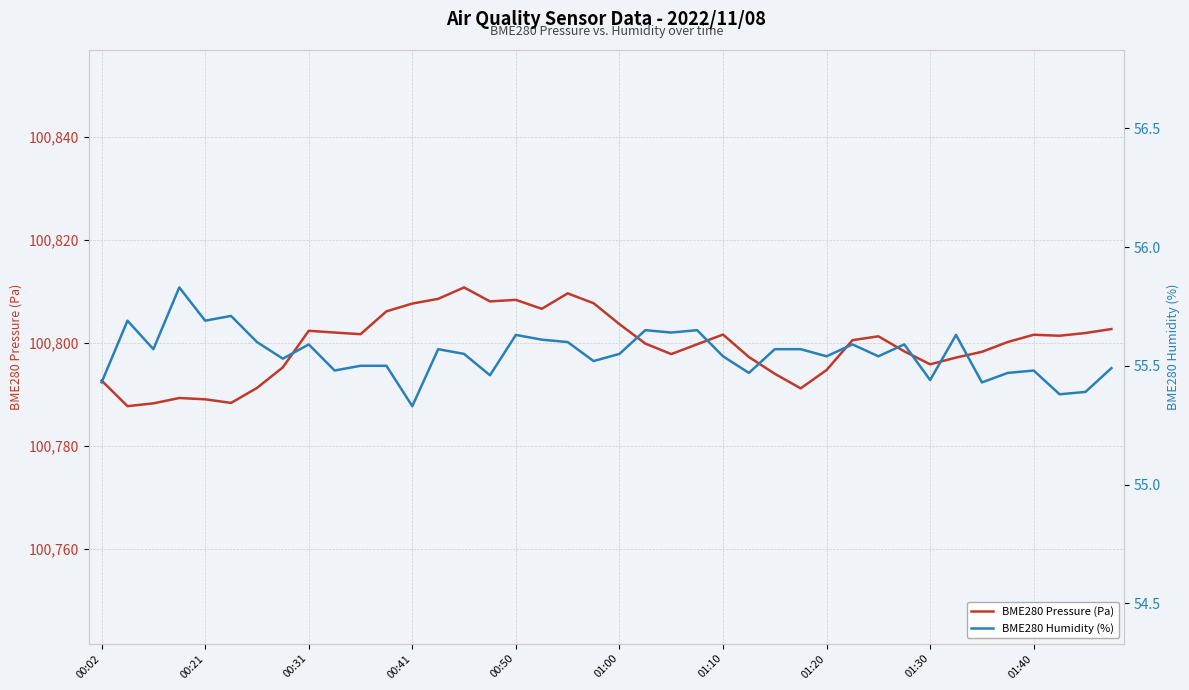

The value of BME280 Pressure (Pa) at 00:31 is 132356.7. True or false?

False